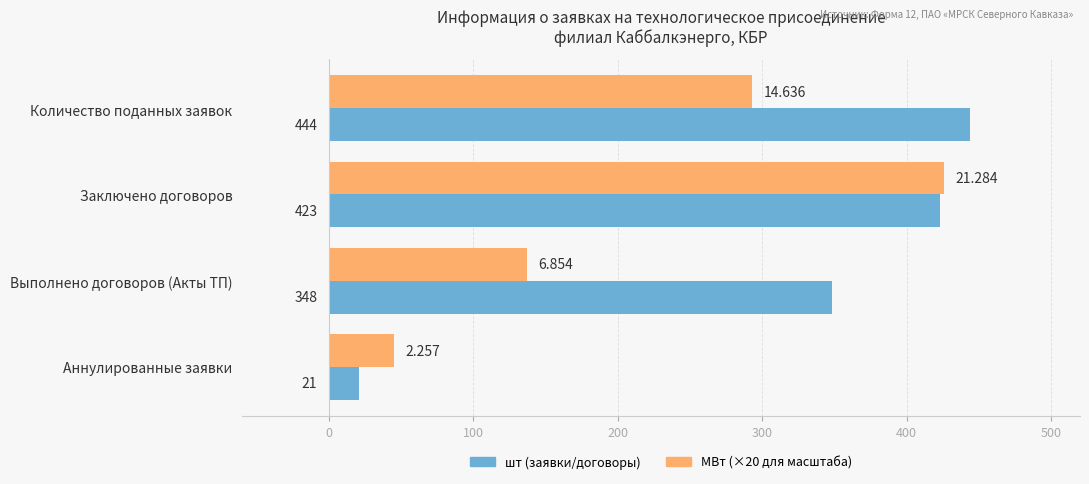

Which category has the lowest value across all series?

Аннулированные заявки